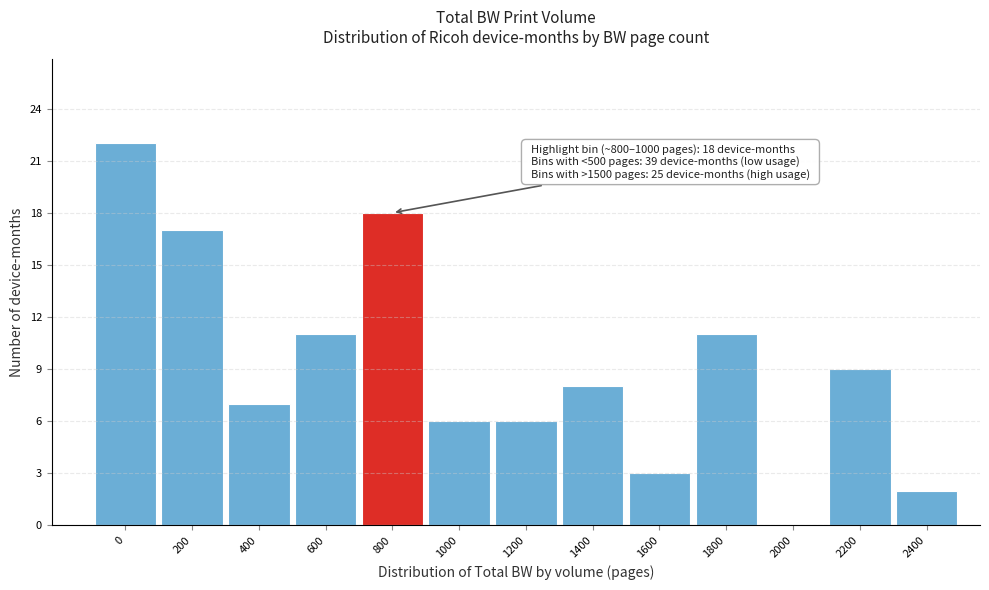

Reading left to right, list all the values displayed in this chart.

0=22	200=17	400=7	600=11	800=18	1000=6	1200=6	1400=8	1600=3	1800=11	2000=0	2200=9	2400=2